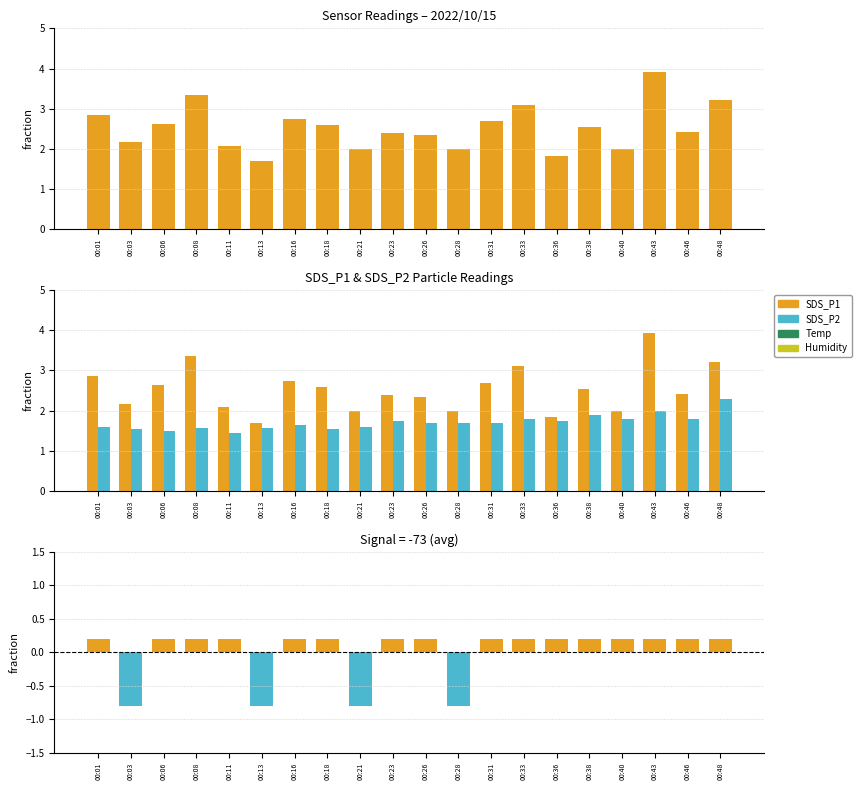

Which series changed the most between 00:38 and 00:48?

SDS_P1